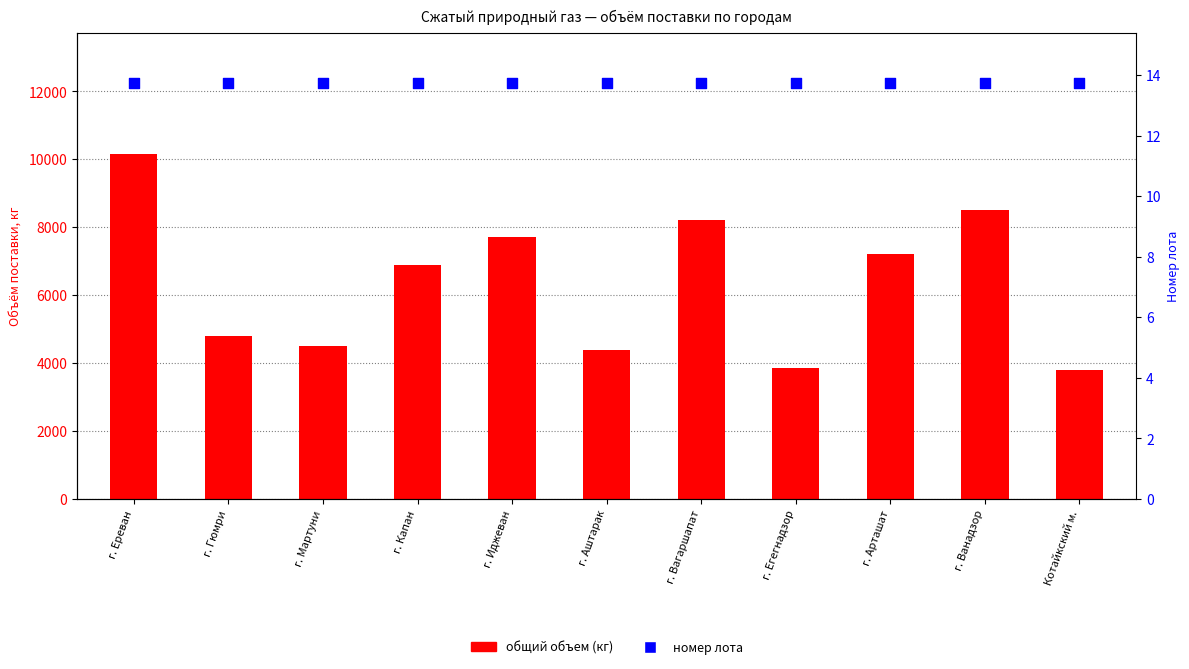

Which series has the largest total across all categories?

общий объем (кг)